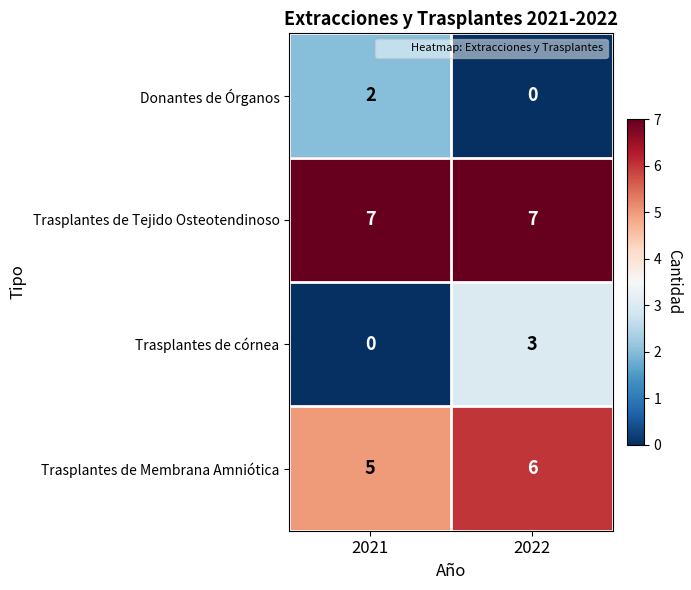

Reading right to left, list all the values displayed in this chart.

Donantes de Órganos: 2022=0	2021=2
Trasplantes de Tejido Osteotendinoso: 2022=7	2021=7
Trasplantes de córnea: 2022=3	2021=0
Trasplantes de Membrana Amniótica: 2022=6	2021=5